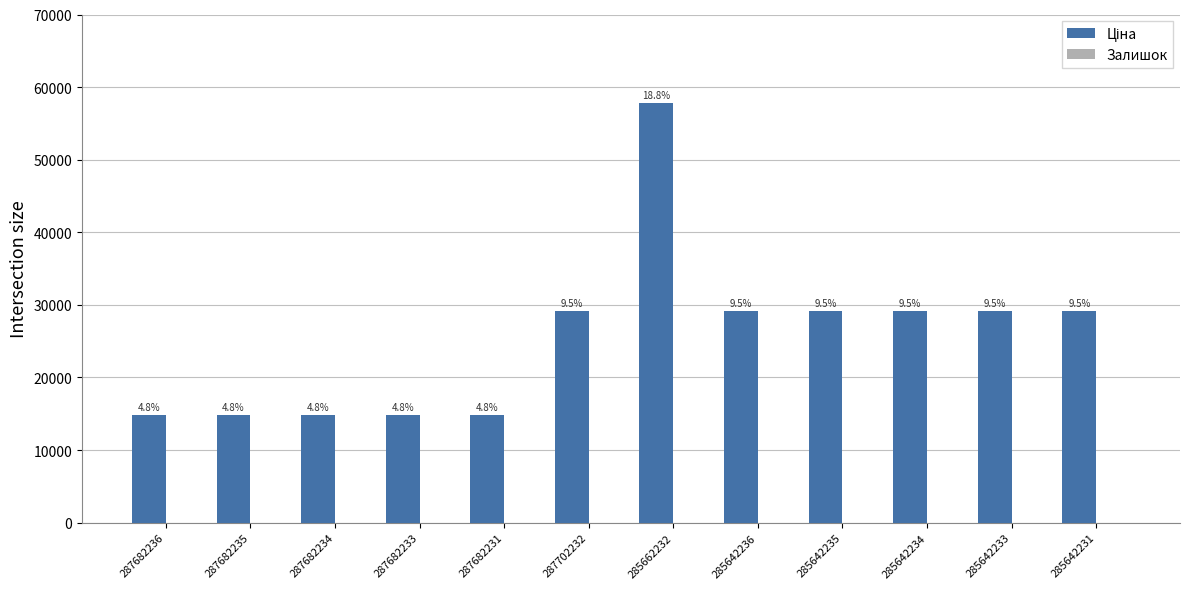

Does the chart contain stacked bars?

No